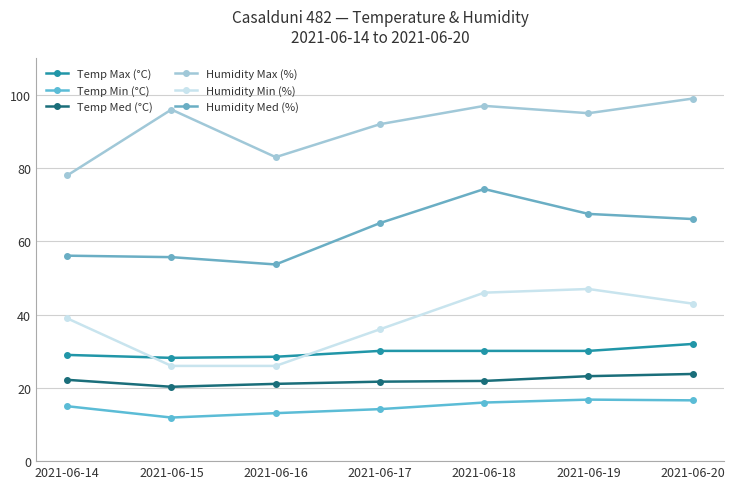

True or false: Humidity Min (%) and Temp Min (°C) intersect in this chart.

False